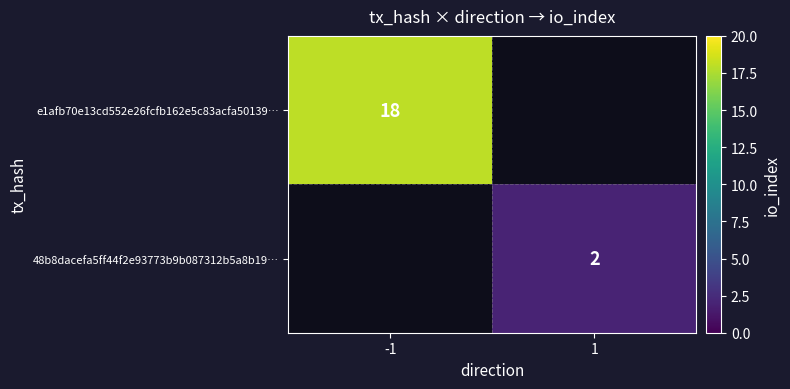

Is it true that 48b8dacefa5ff44f2e93773b9b087312b5a8b19… equals 1 at 1?

False